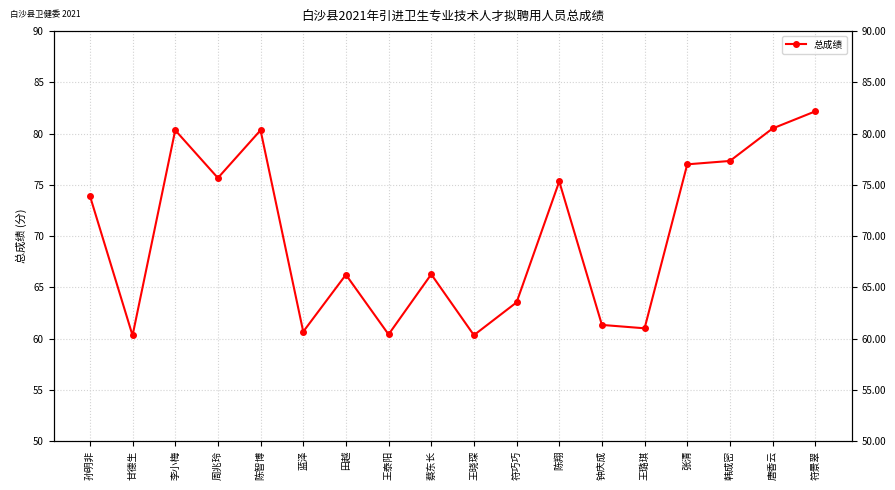

What is the change in value from 蓝泽 to 韩成密?

+16.7